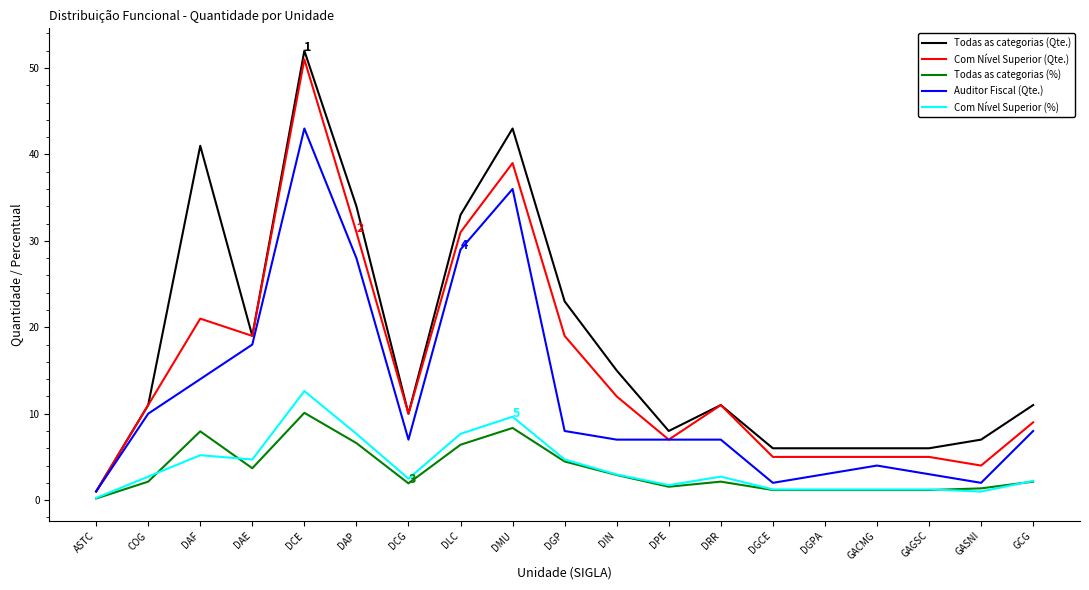

What is the greatest value displayed?

52.0